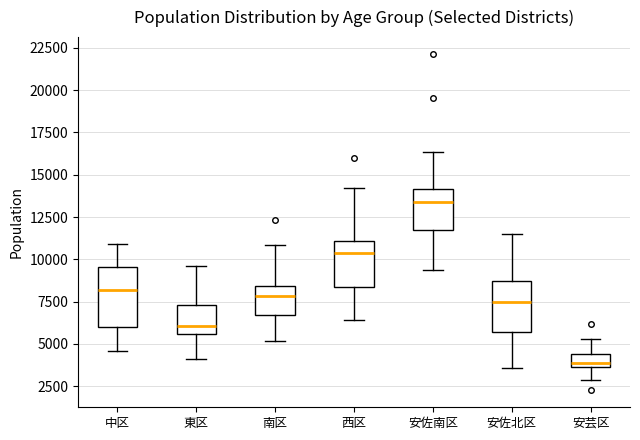

Comparing the boxes themselves (not the whiskers), which one is the tallest?

中区